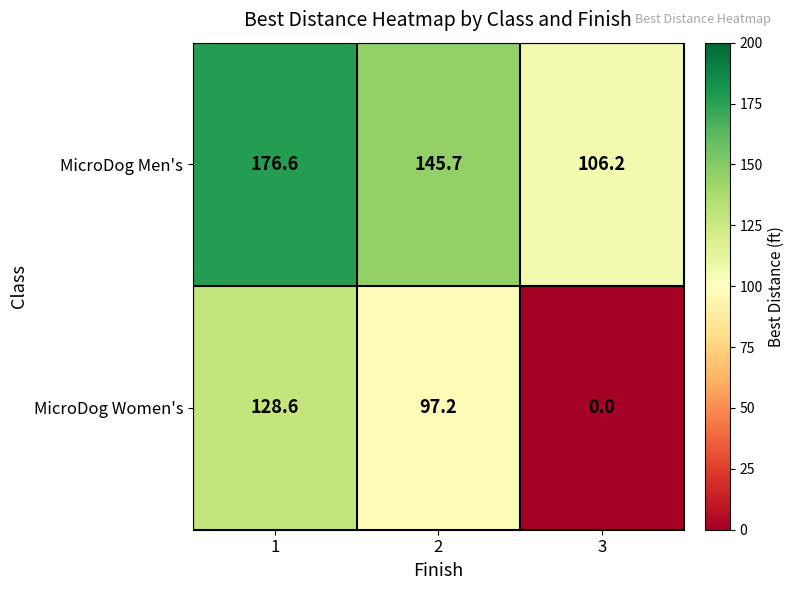

What is the sum of all MicroDog Women's values?

225.8